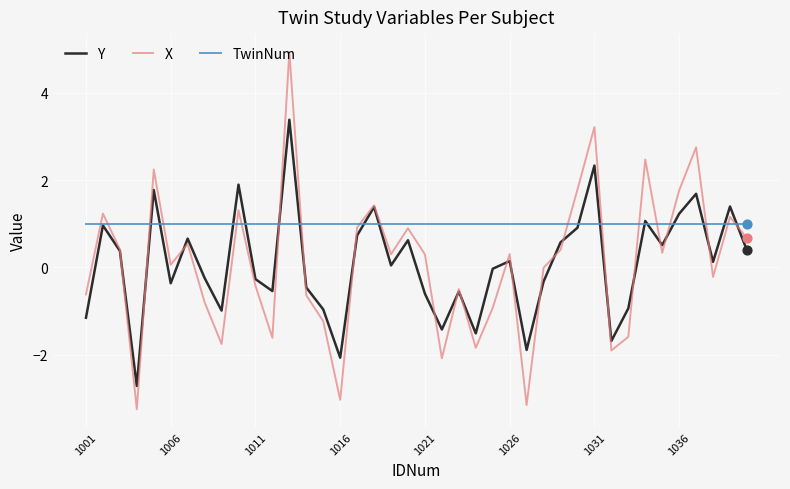

Which series has the largest total across all categories?

TwinNum